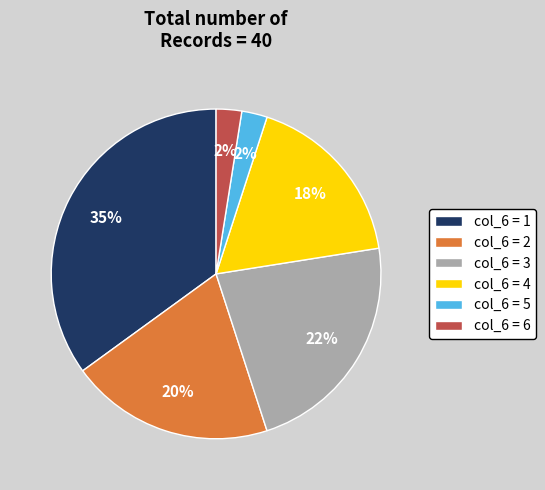

How many segments does this pie chart have?

6